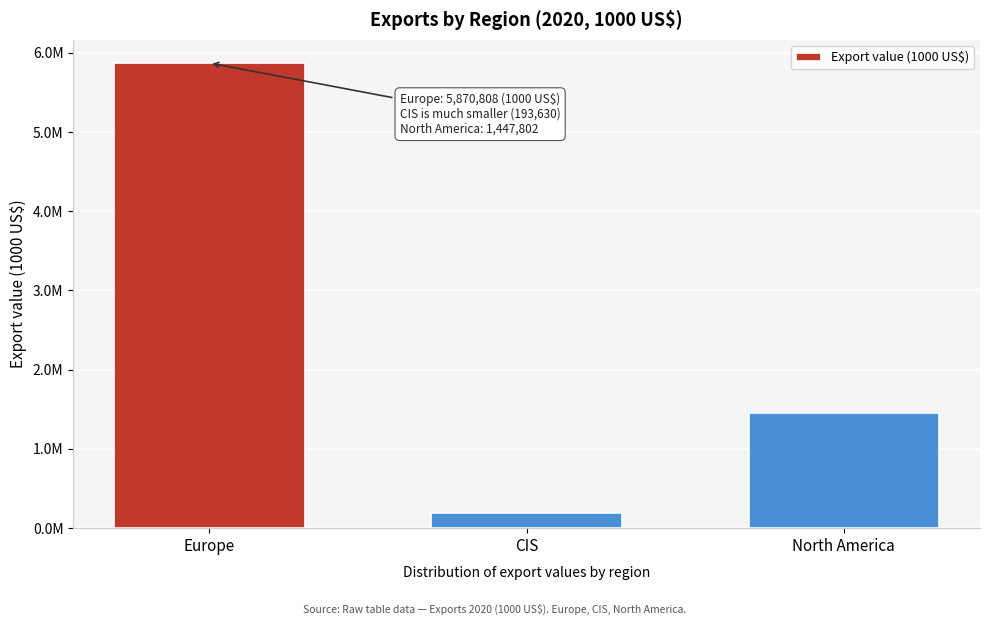

Are the bars horizontal?

No